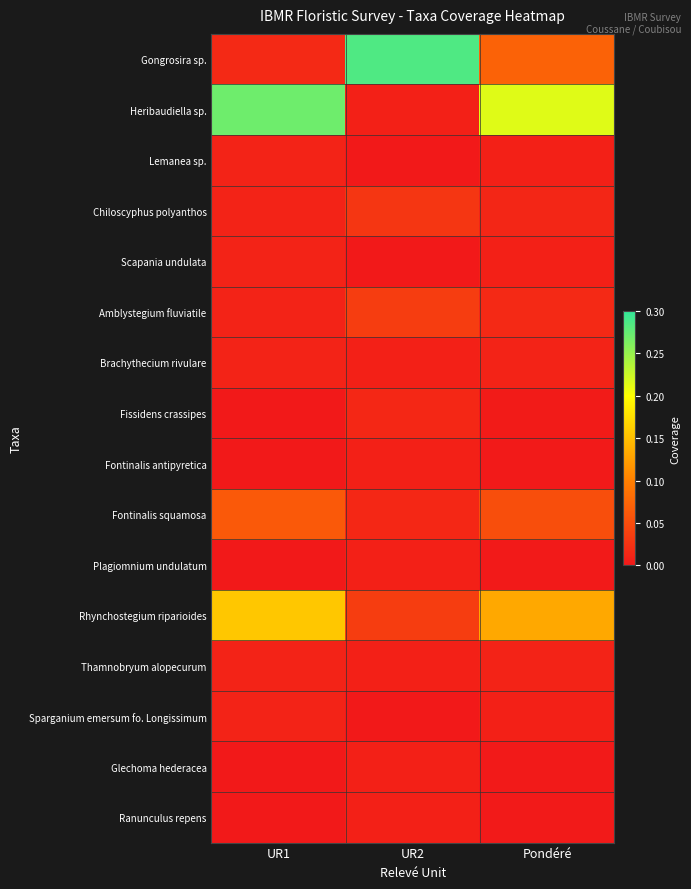

Which has a higher value, Pondéré or UR2?

UR2